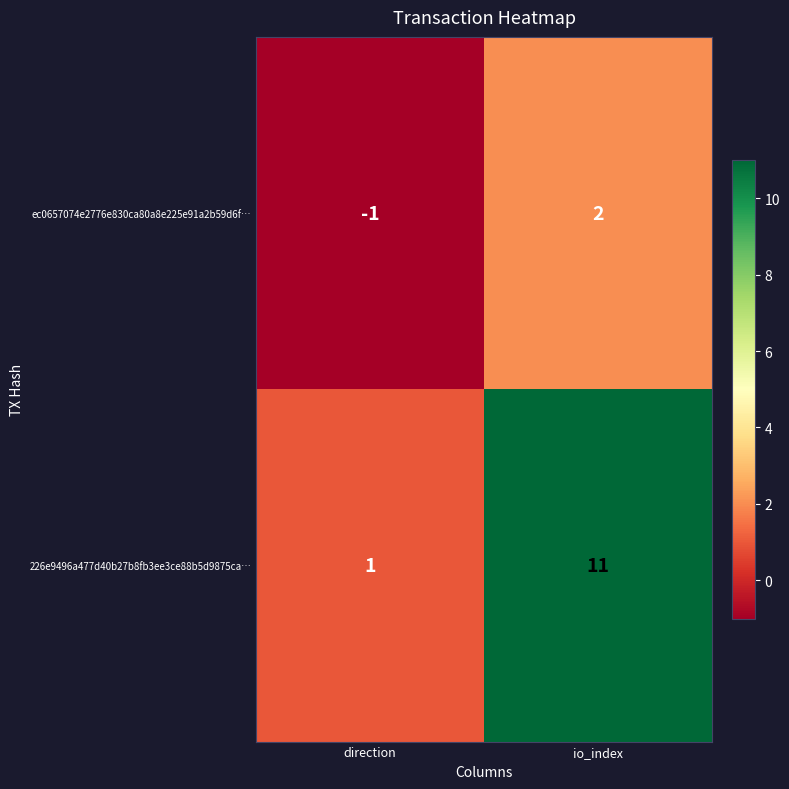

Which label corresponds to the largest value in the chart?

io_index